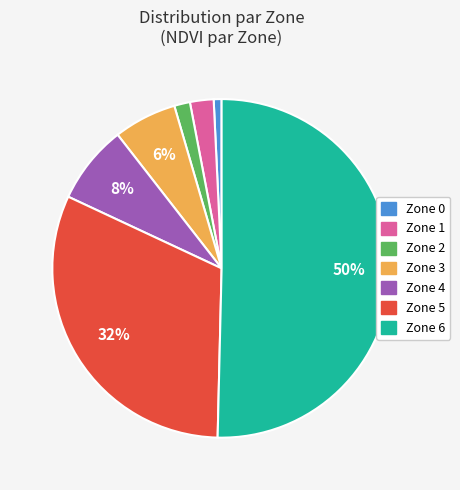

The Zone 4 slice represents 8% of the pie. True or false?

True